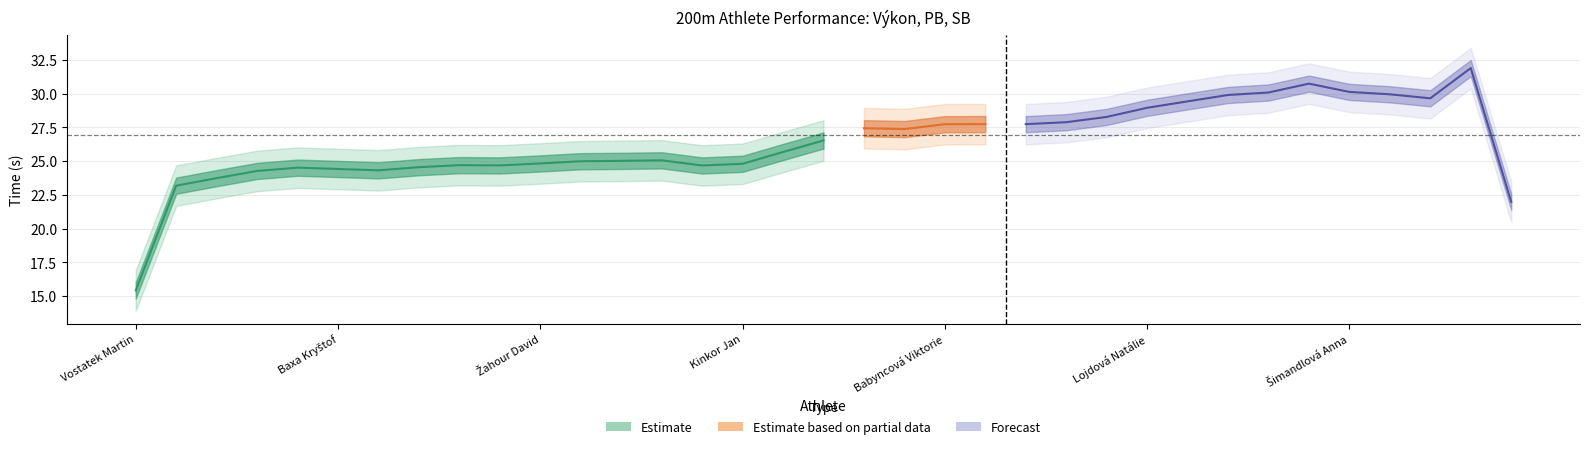

Where is Výkon nearest to the value 29?

Lojdová Natálie